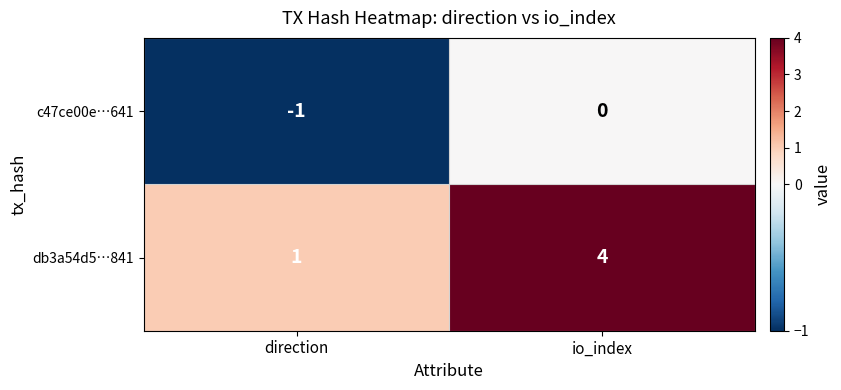

Between direction and io_index, which series saw the biggest shift?

db3a54d5…841